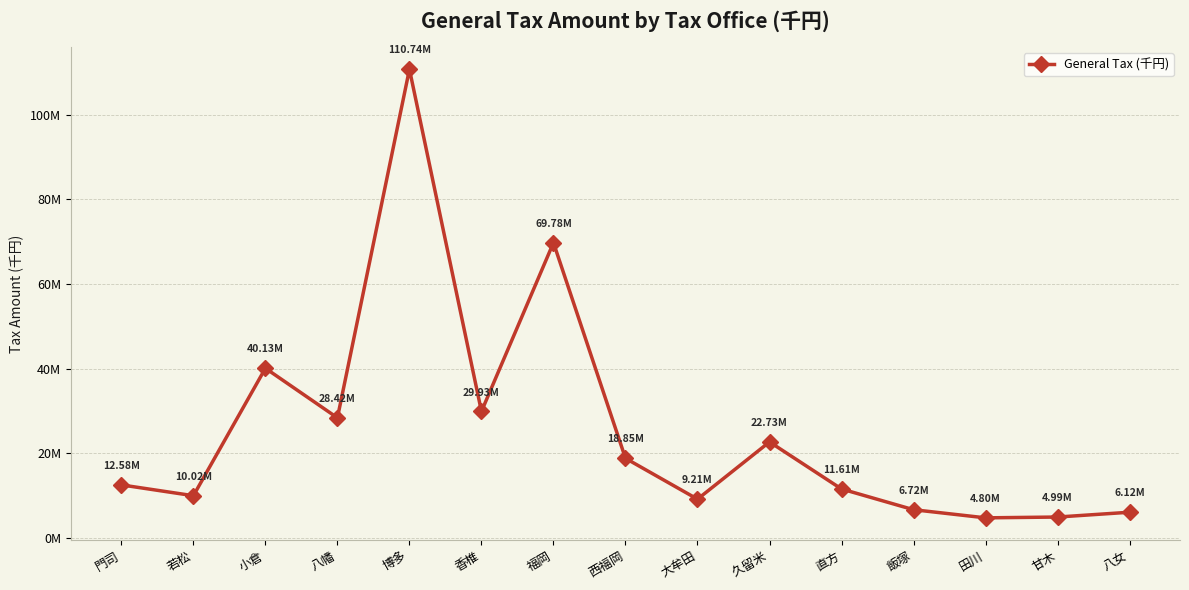

What is the change in value from 博多 to 飯塚?

-104019998